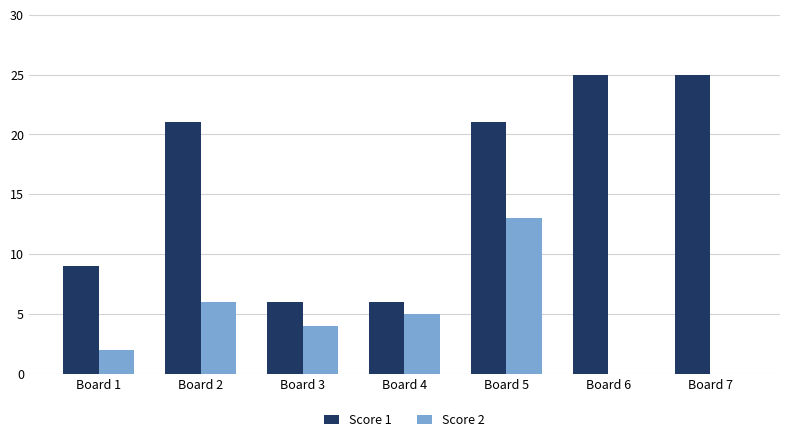

The value of Score 1 at Board 6 is 43. True or false?

False